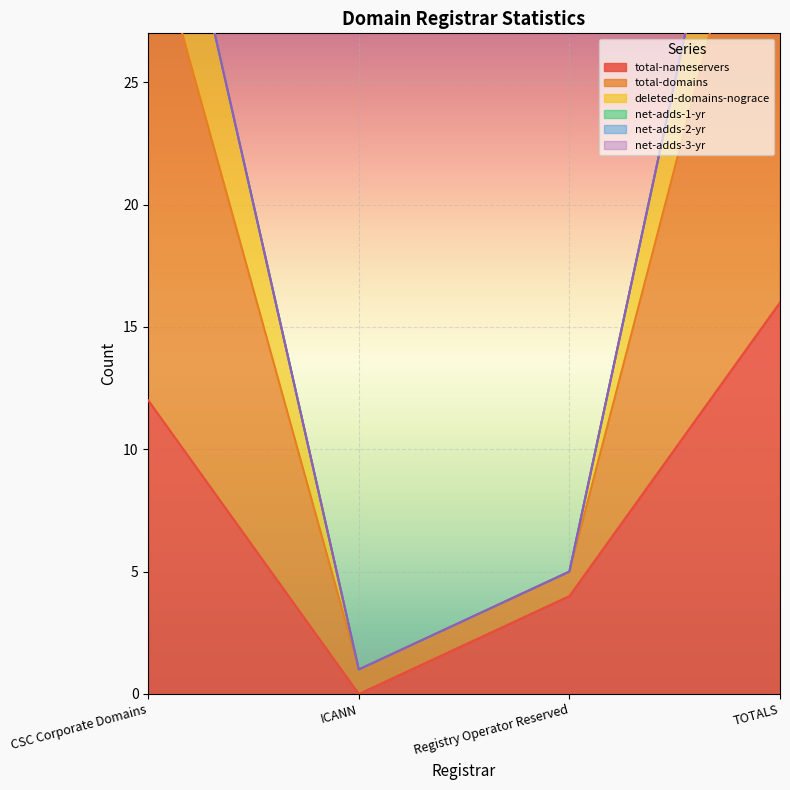

How many data points does each series have?

4